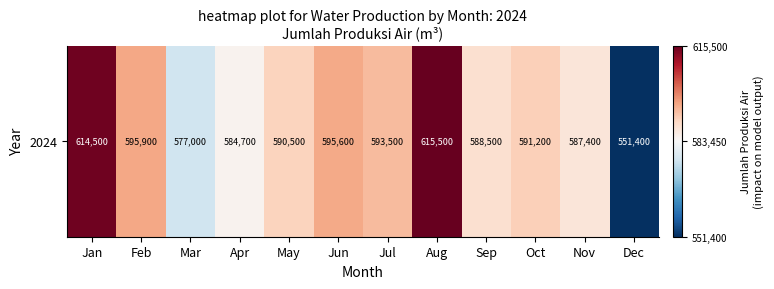

Reading left to right, transcribe all the data shown in this chart.

614500	595900	577000	584700	590500	595600	593500	615500	588500	591200	587400	551400